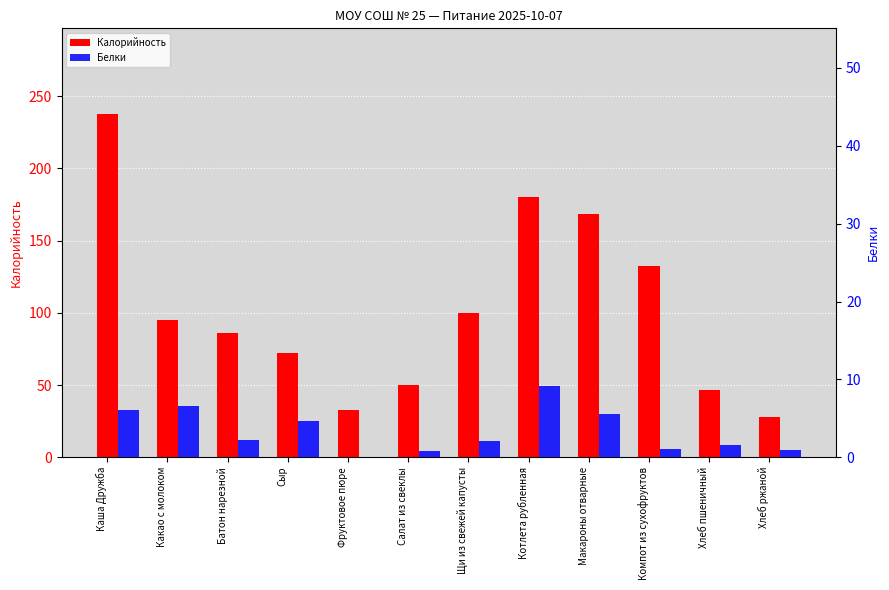

What are all the series names shown in the legend?

Калорийность, Белки